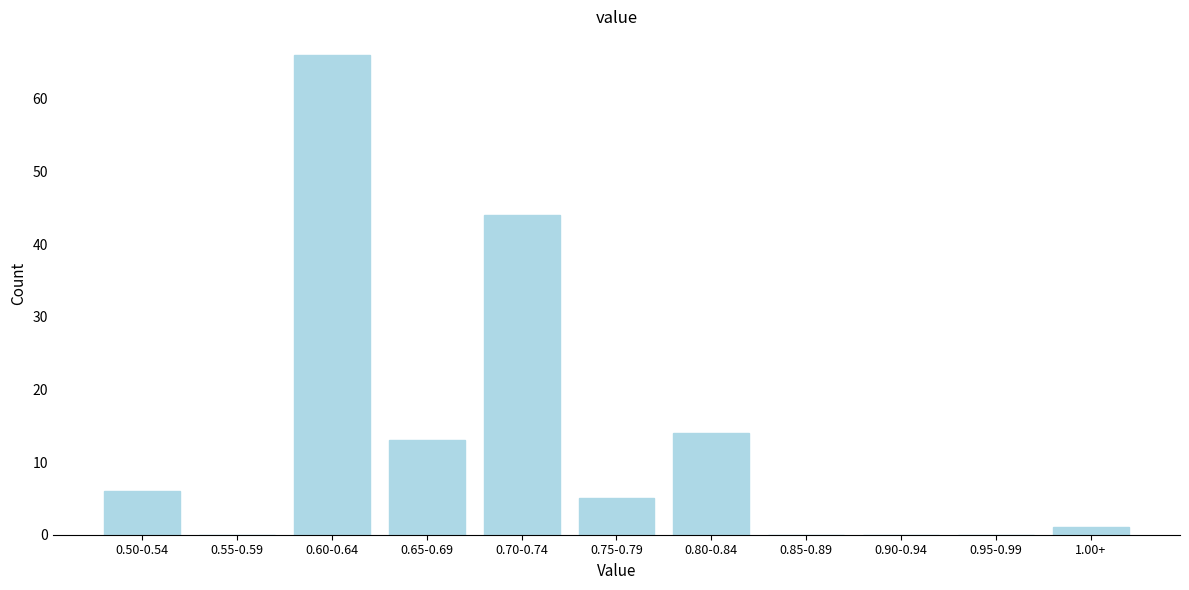

Reading right to left, what are all the values shown in this chart?

1.00+=1	0.95-0.99=0	0.90-0.94=0	0.85-0.89=0	0.80-0.84=14	0.75-0.79=5	0.70-0.74=44	0.65-0.69=13	0.60-0.64=66	0.55-0.59=0	0.50-0.54=6